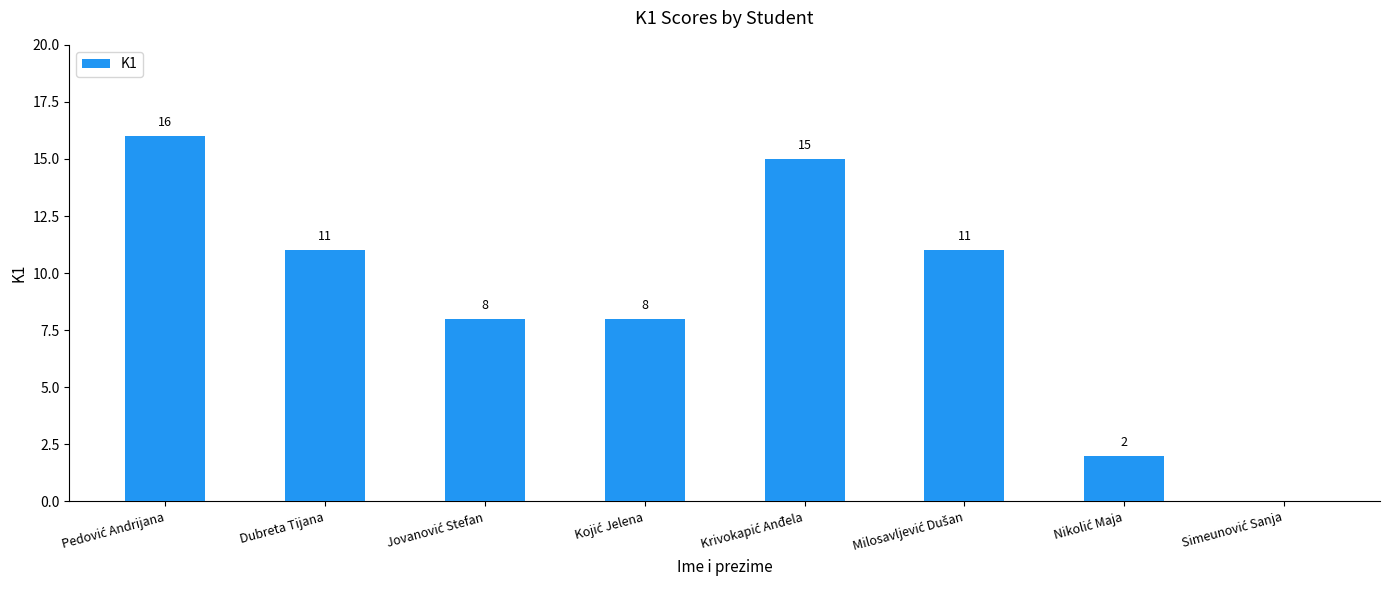

What is the maximum value shown in the chart?

16